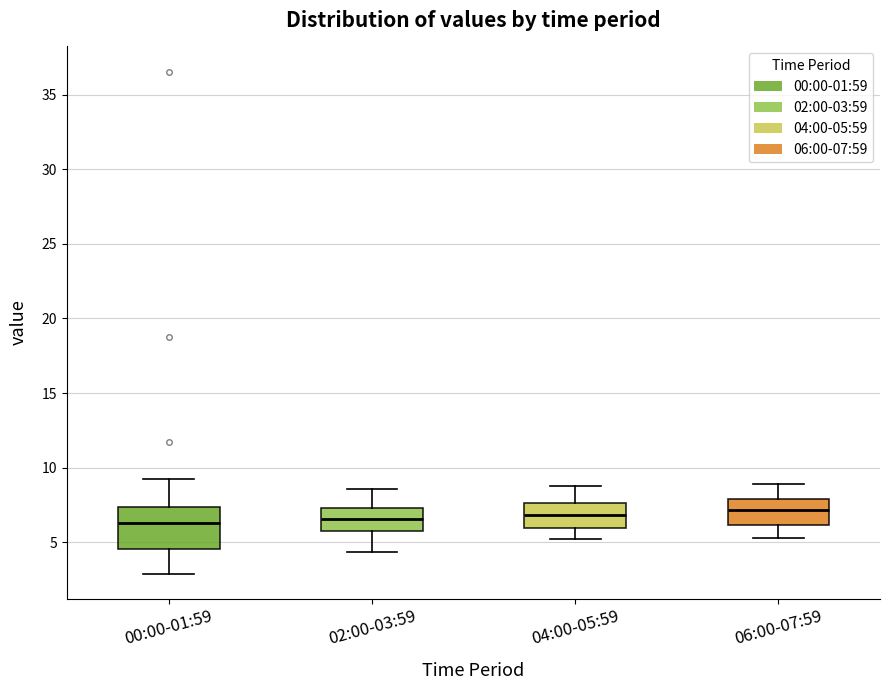

Comparing the boxes themselves (not the whiskers), which one is the tallest?

00:00-01:59